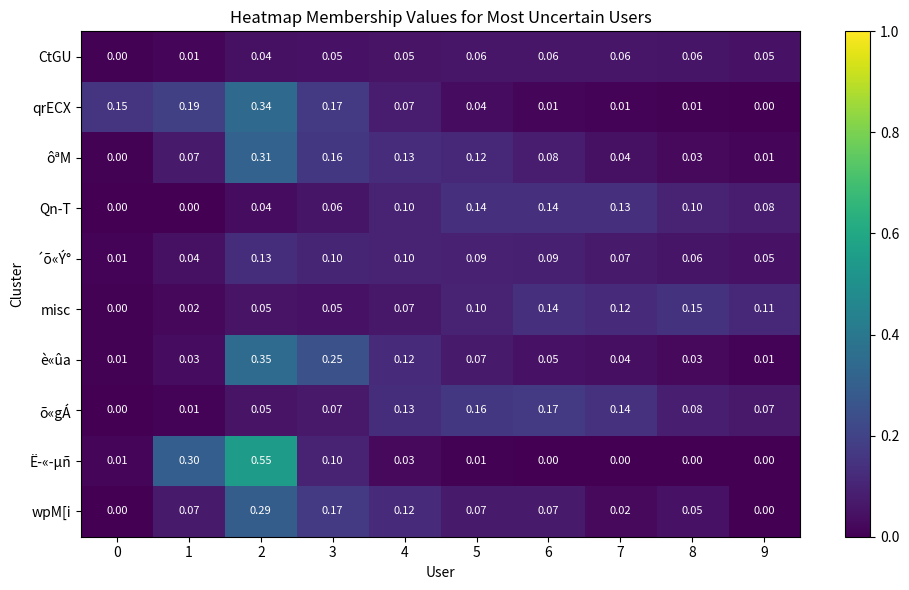

Which series changed the most between 4 and 8?

ôªM